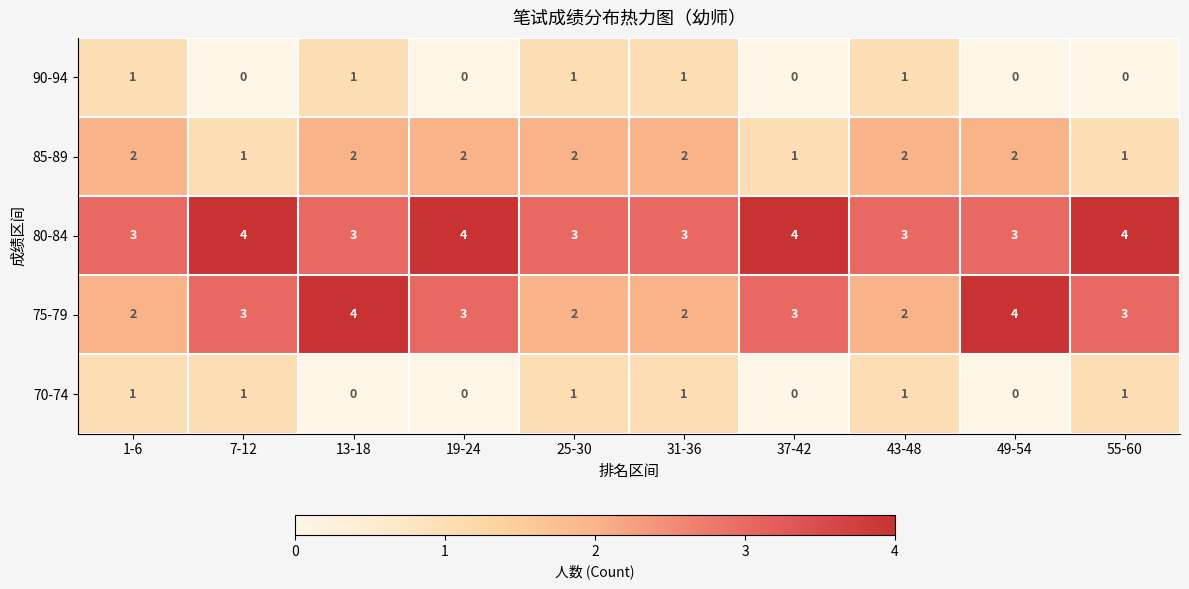

Which series has the widest spread of values?

75-79